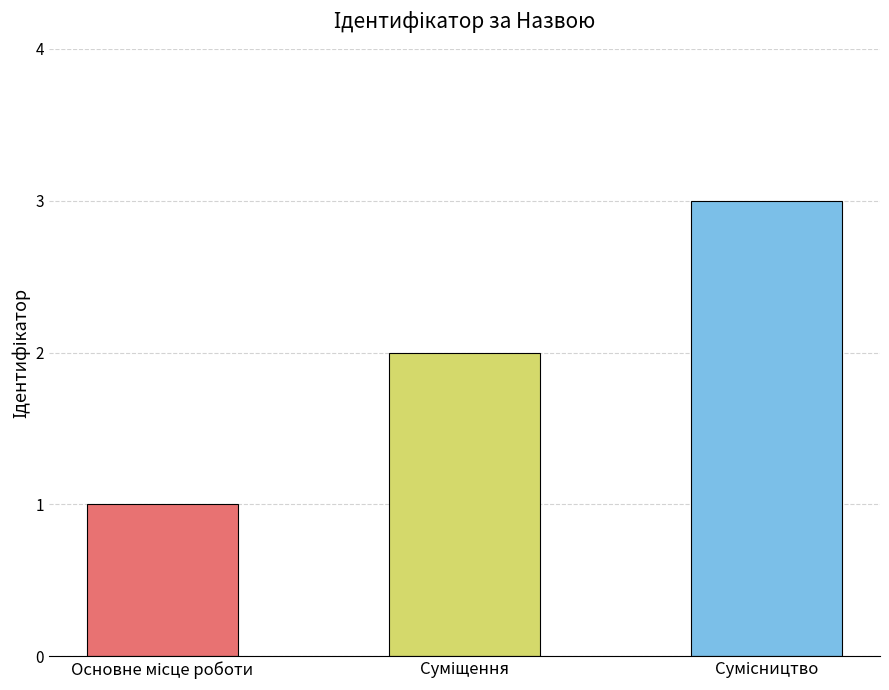

List the labels in order of value, largest first.

Сумісництво, Суміщення, Основне місце роботи